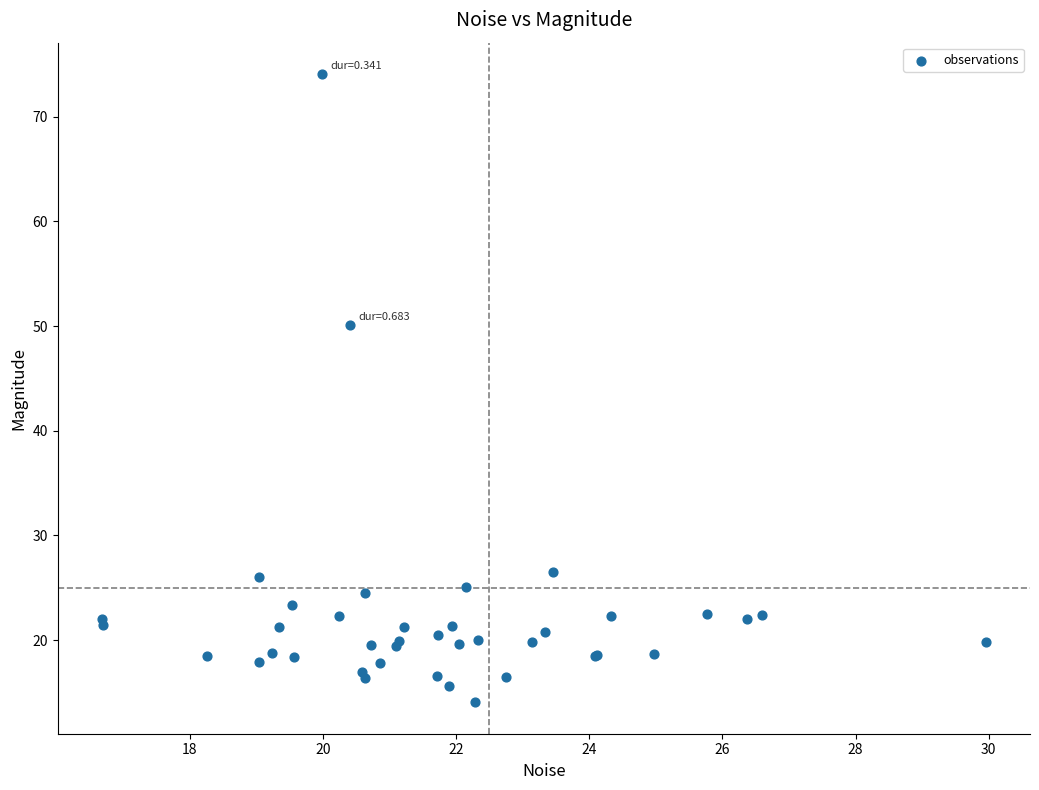

What Y value in the scatter plot is closest to 44?

50.1